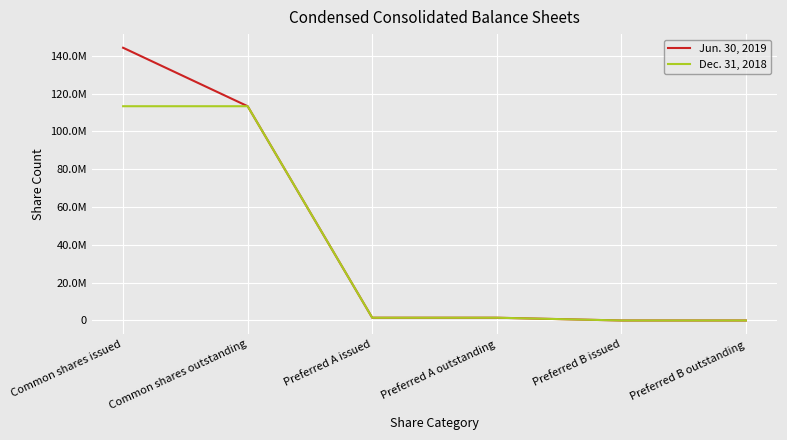

True or false: Dec. 31, 2018 and Jun. 30, 2019 cross at least once.

False